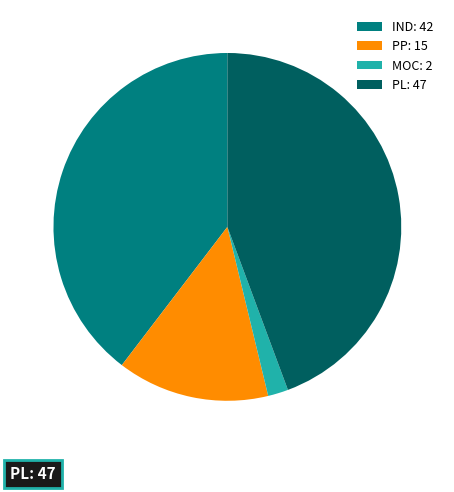

Which has a higher value, IND or MOC?

IND